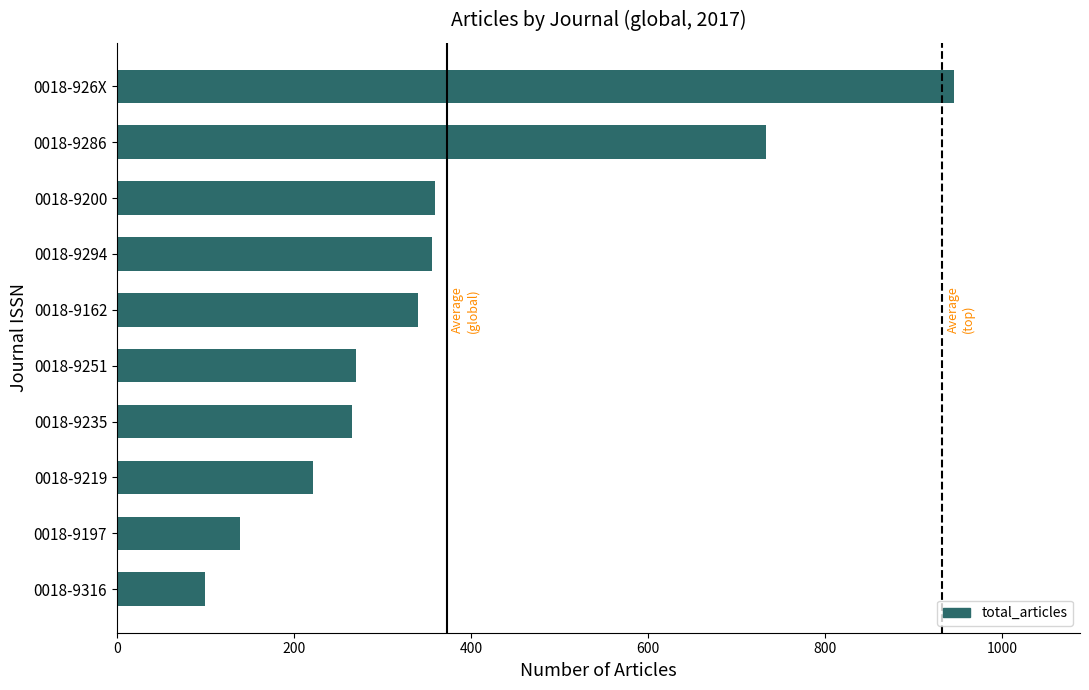

What is the minimum value shown in the chart?

99